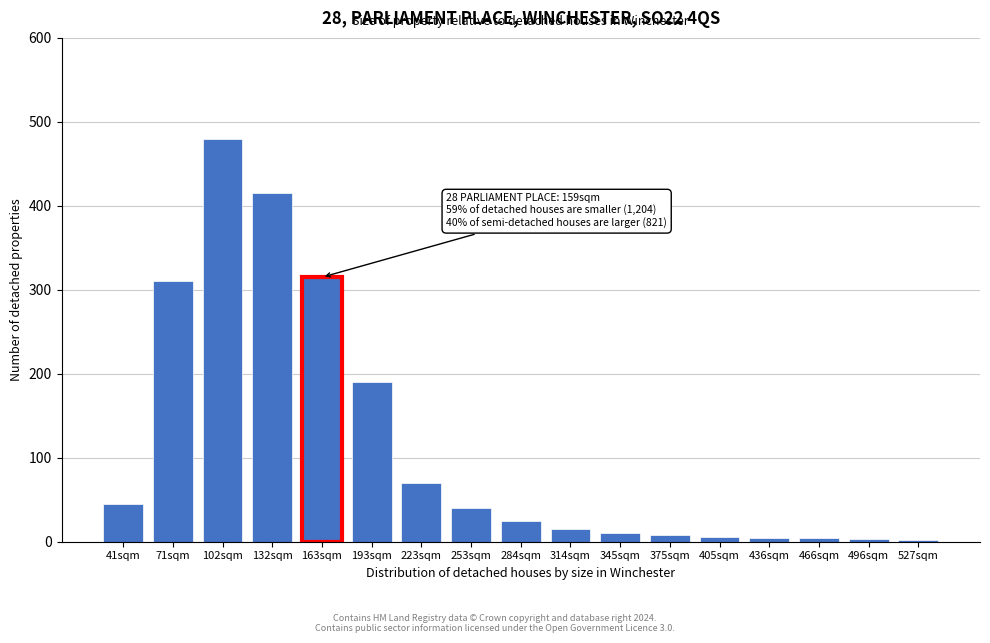

Which category has the highest value across all series?

102sqm